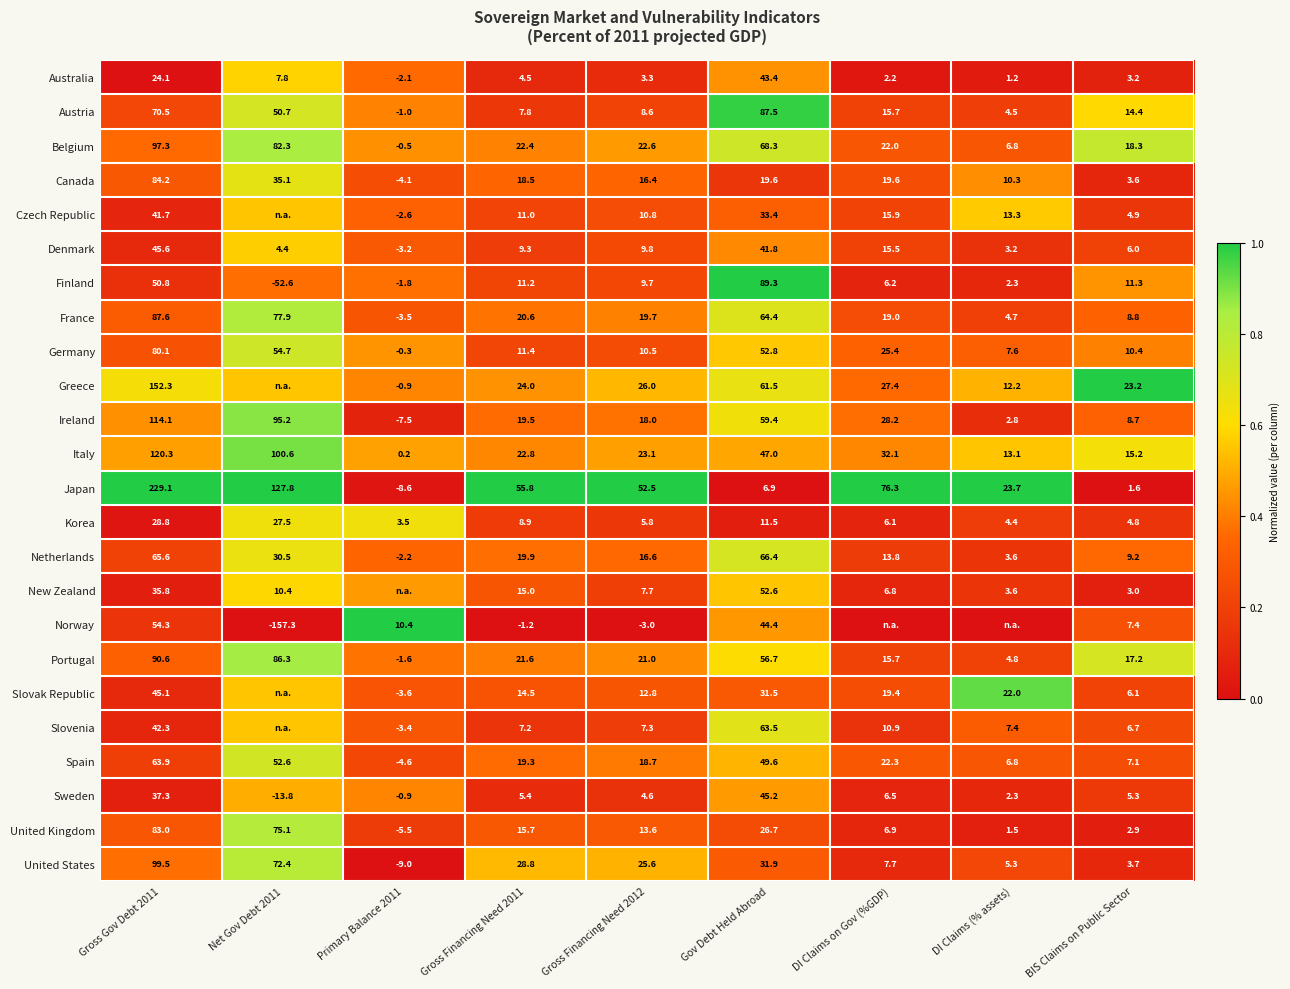

The value of Greece at Gross Financing Need 2011 is 0.6. True or false?

False